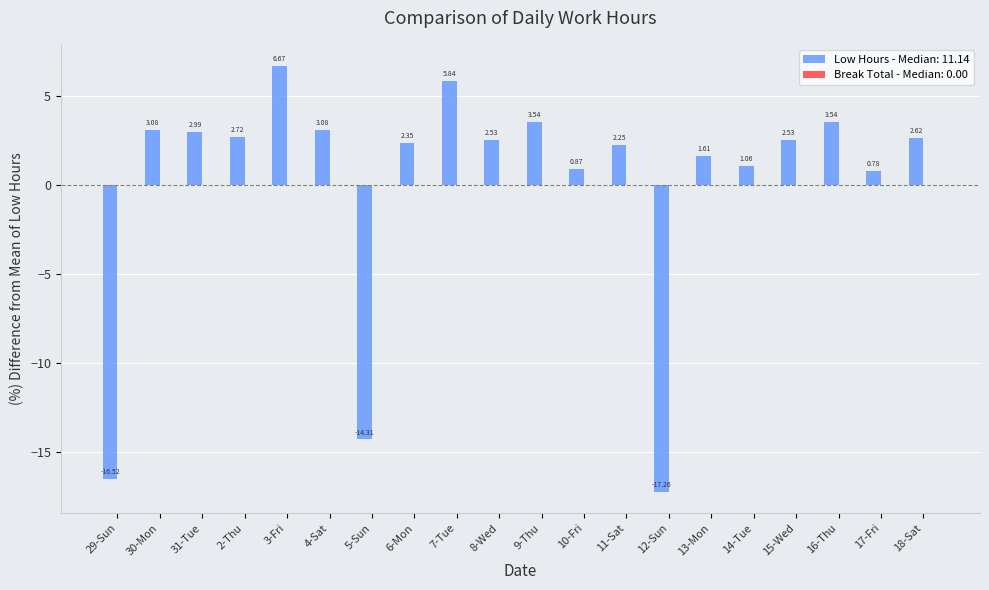

What is the change in value from 8-Wed to 12-Sun?

-19.8